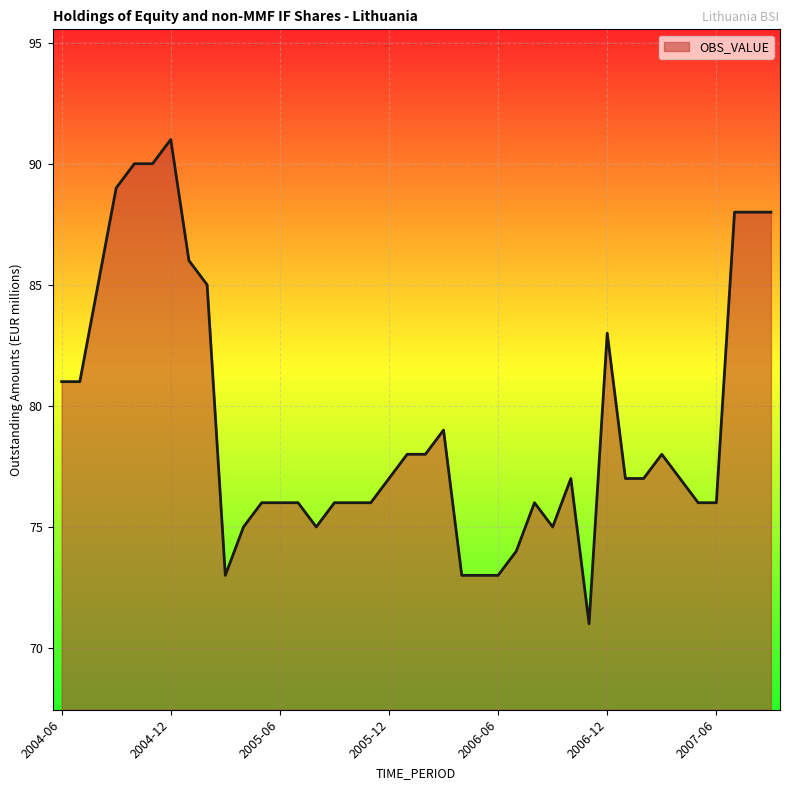

What is the difference between the maximum and minimum values?

20